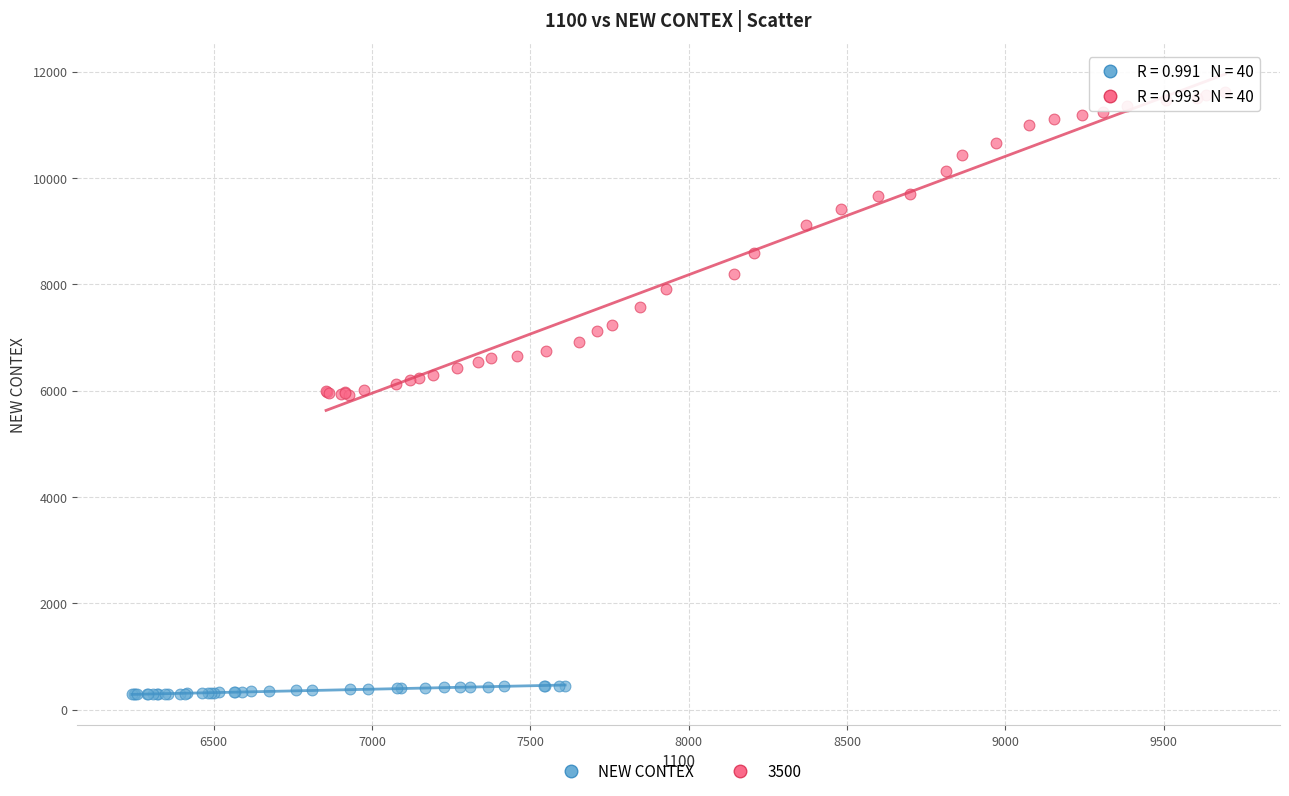

Which series reaches the minimum Y coordinate?

NEW CONTEX